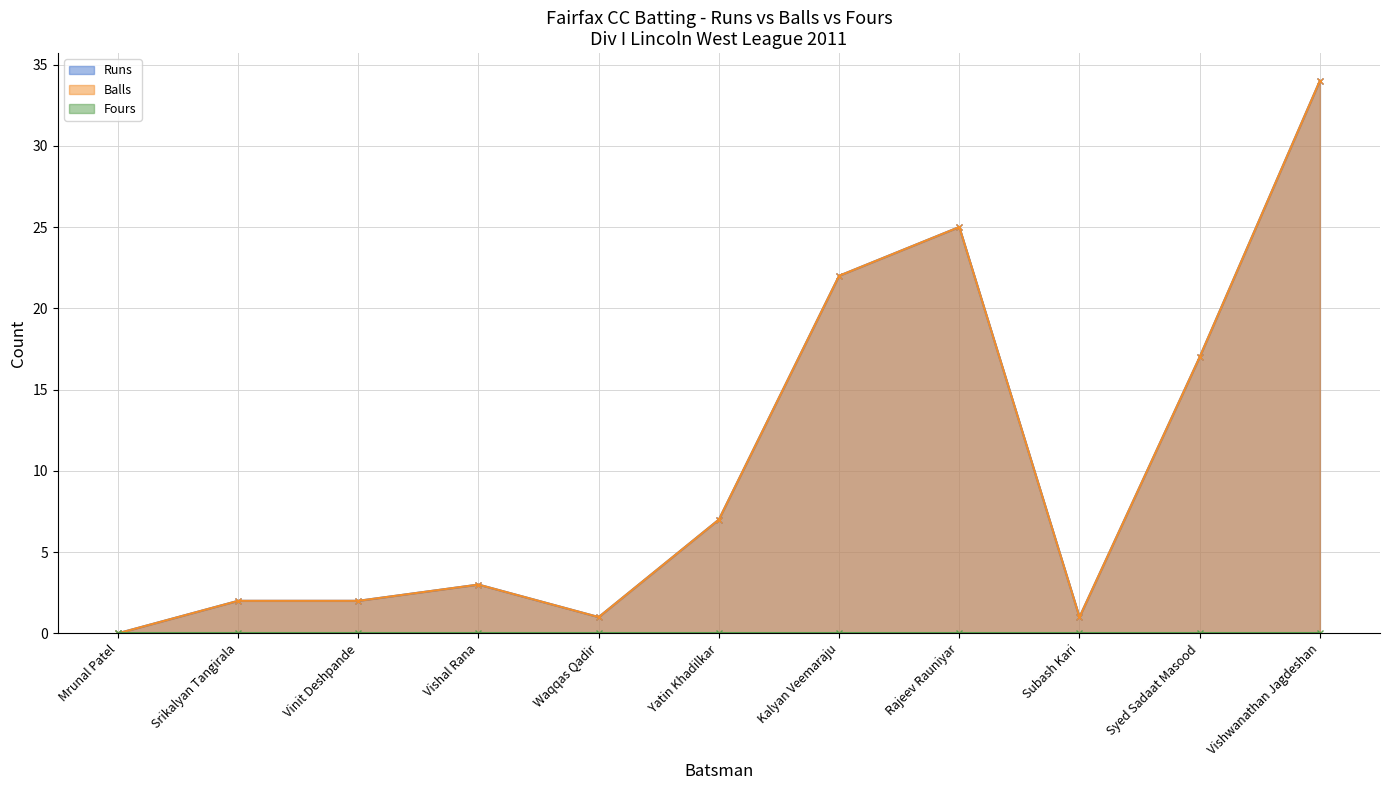

List the labels in order of Runs value, largest first.

Vishwanathan Jagdeshan, Rajeev Rauniyar, Kalyan Veemaraju, Syed Sadaat Masood, Yatin Khadilkar, Vishal Rana, Srikalyan Tangirala, Vinit Deshpande, Waqqas Qadir, Subash Kari, Mrunal Patel